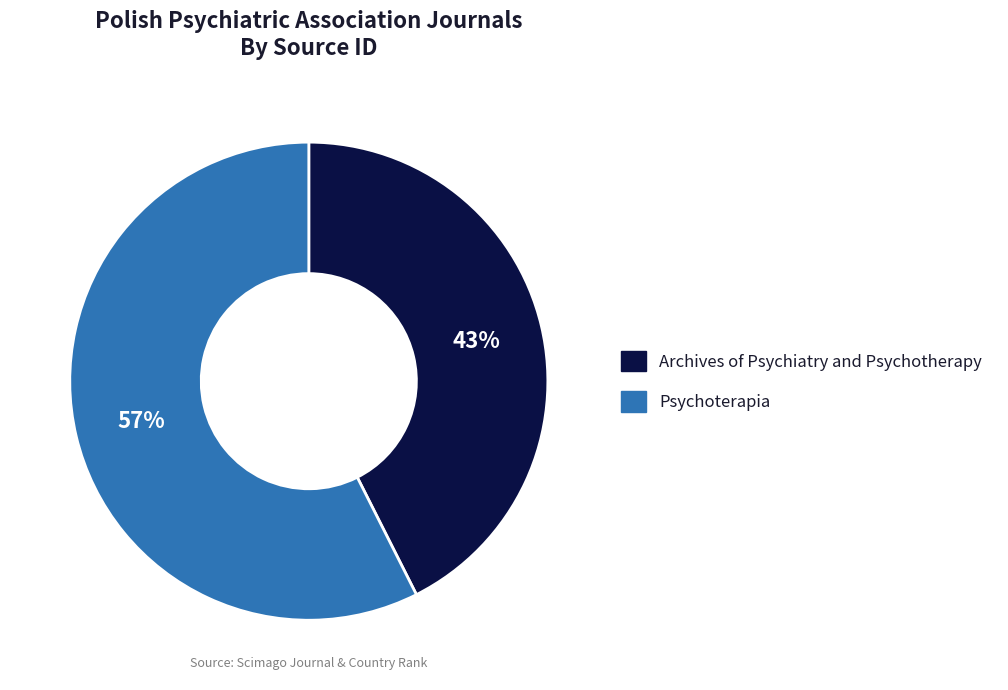

Which slice is the largest?

Psychoterapia